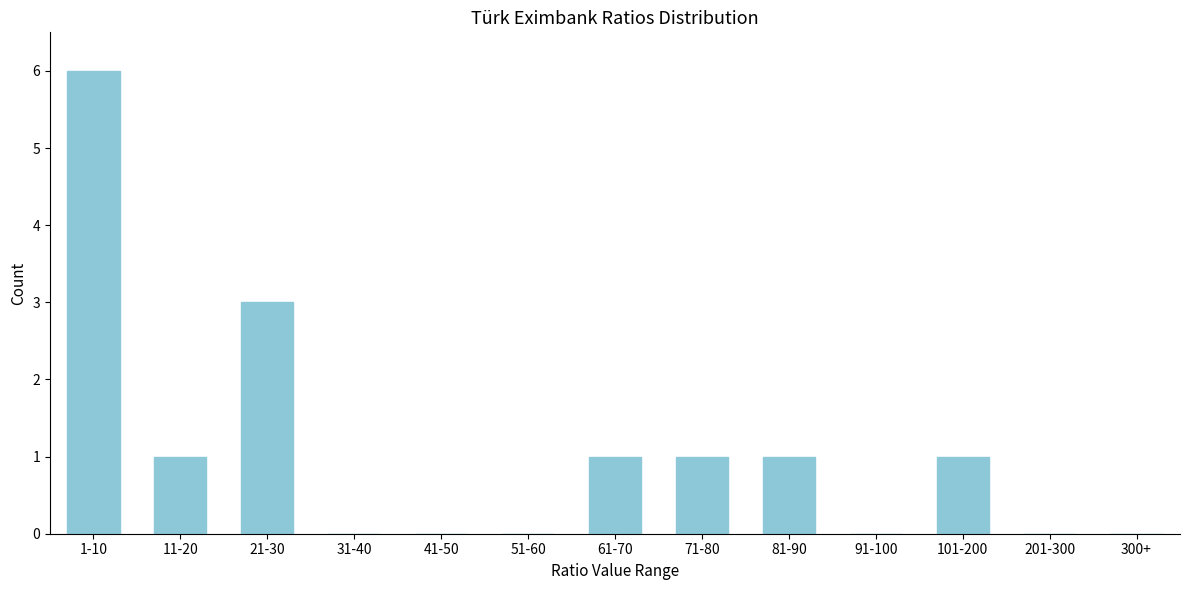

Reading left to right, extract all data points from this chart.

1-10=6	11-20=1	21-30=3	31-40=0	41-50=0	51-60=0	61-70=1	71-80=1	81-90=1	91-100=0	101-200=1	201-300=0	300+=0